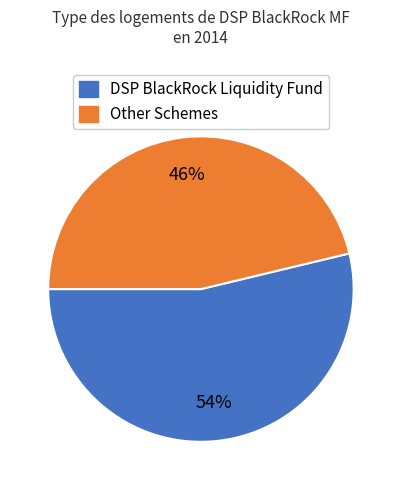

To the nearest percent, what is the average slice percentage?

50%